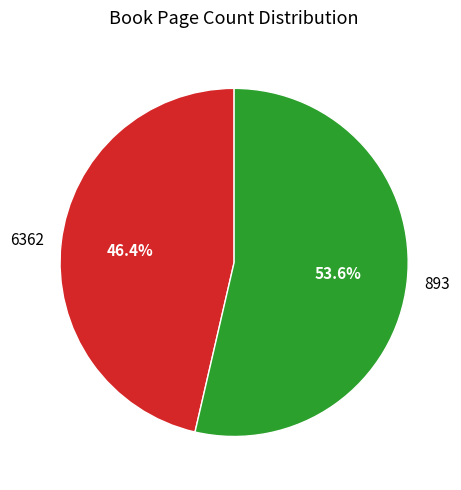

To the nearest percent, what is the average slice percentage?

50%